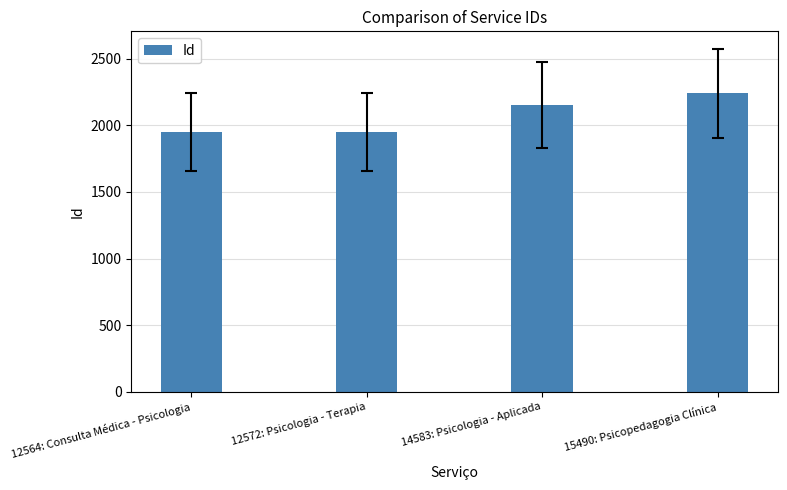

The chart shows a value of 1947 at 12564: Consulta Médica - Psicologia. True or false?

True